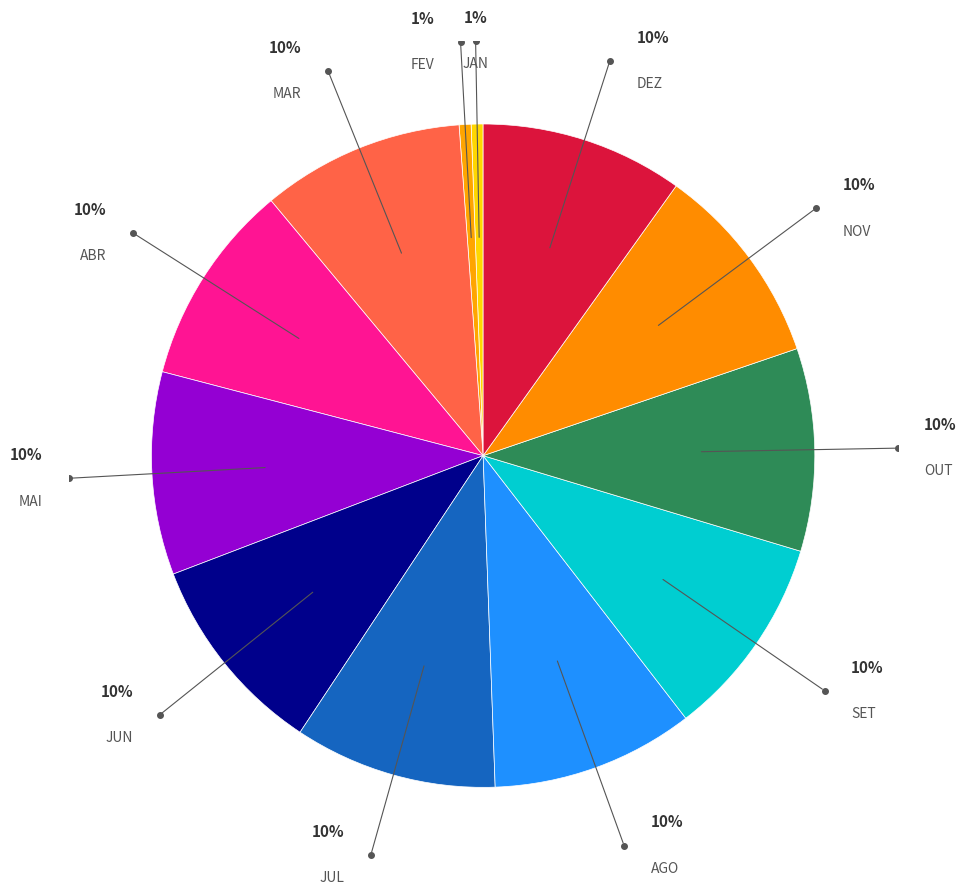

Count the number of slices in the pie.

12